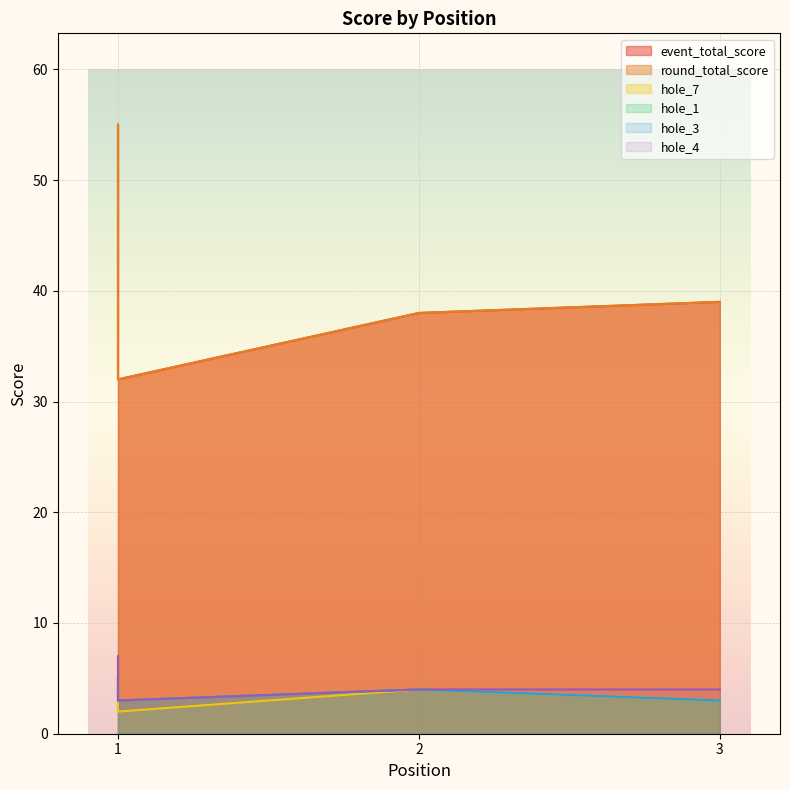

How many values in the event_total_score series are below 39?

2